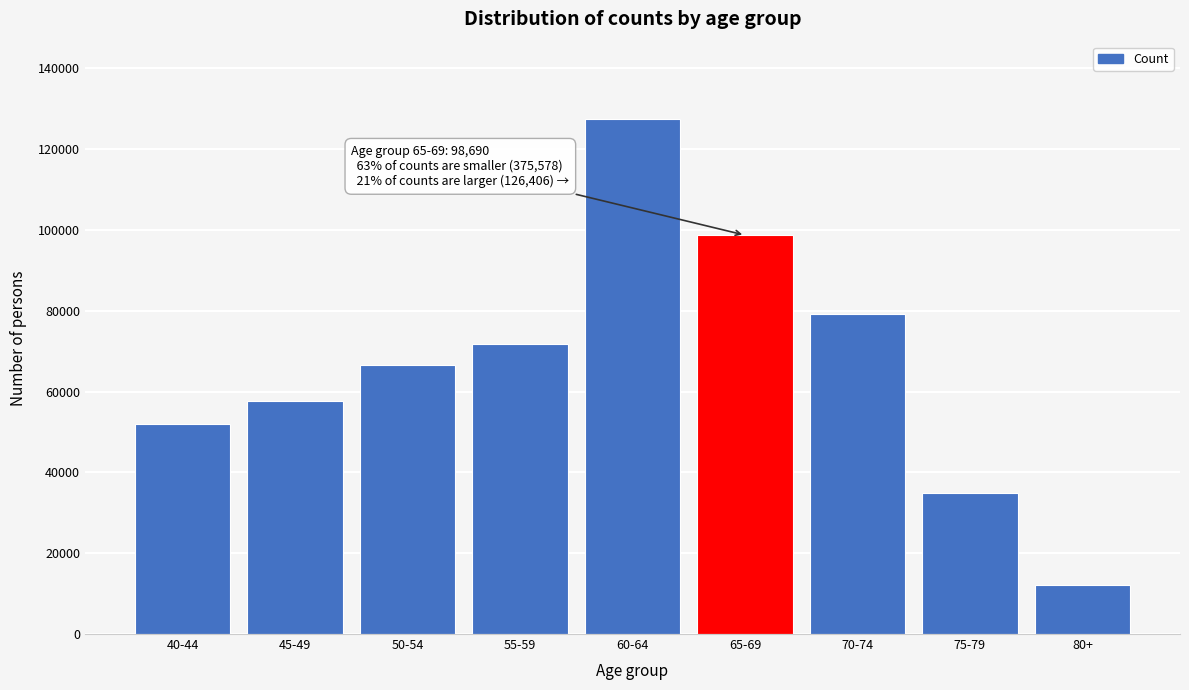

Reading left to right, list all the values displayed in this chart.

52075	57724	66458	71880	127441	98690	79268	34942	12196